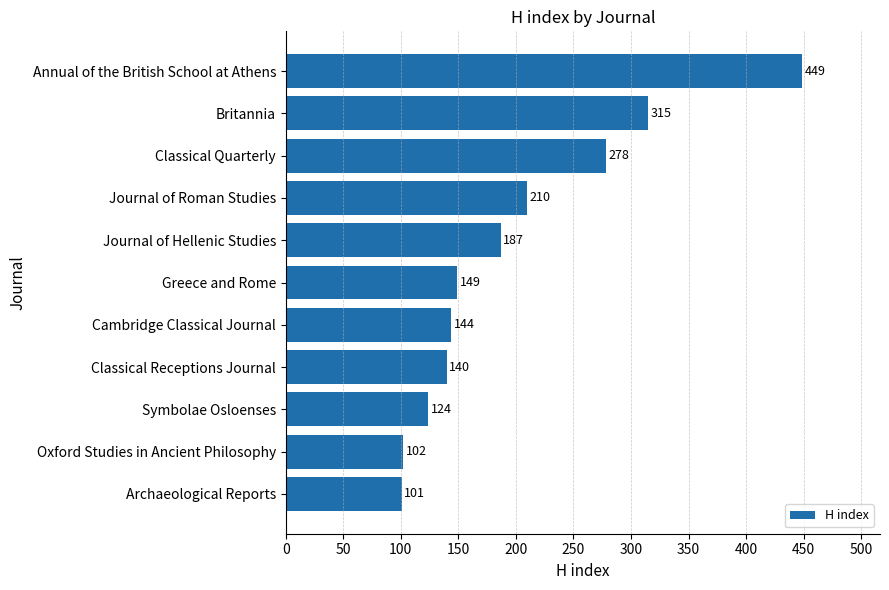

The value at Oxford Studies in Ancient Philosophy is 102. True or false?

True